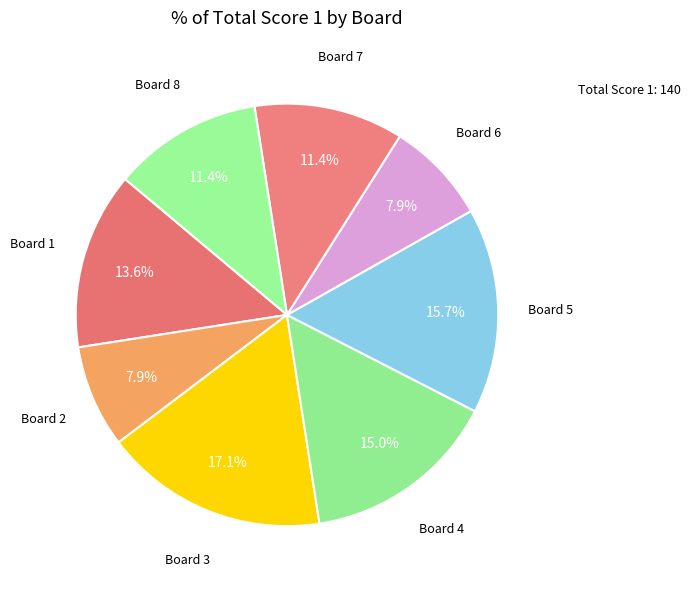

How many slices are in this pie chart?

8